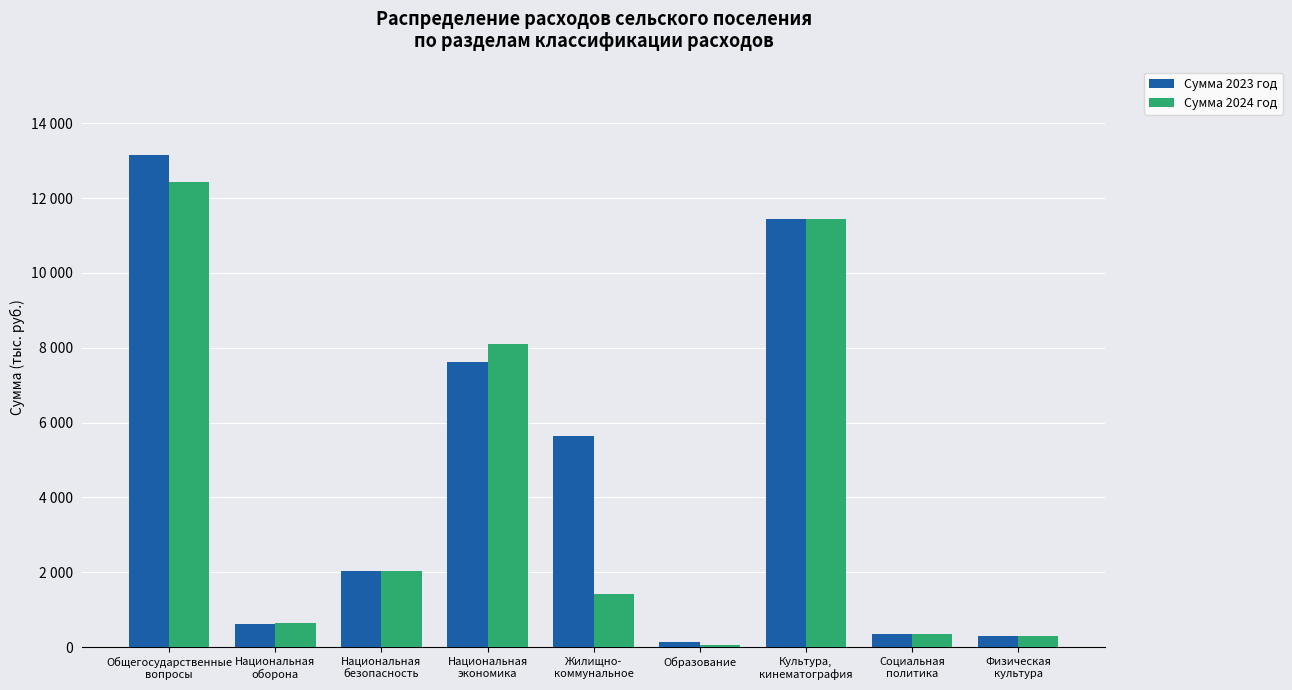

Reading left to right, list all the values displayed in this chart.

Сумма 2023 год: Общегосударственные
вопросы=13148.5	Национальная
оборона=619.1	Национальная
безопасность=2049.6	Национальная
экономика=7615.8	Жилищно-
коммунальное=5648.9	Образование=150.0	Культура,
кинематография=11434.3	Социальная
политика=350.0	Физическая
культура=300.0
Сумма 2024 год: Общегосударственные
вопросы=12427.6	Национальная
оборона=640.1	Национальная
безопасность=2049.6	Национальная
экономика=8100.0	Жилищно-
коммунальное=1415.8	Образование=50.0	Культура,
кинематография=11429.3	Социальная
политика=350.0	Физическая
культура=300.0